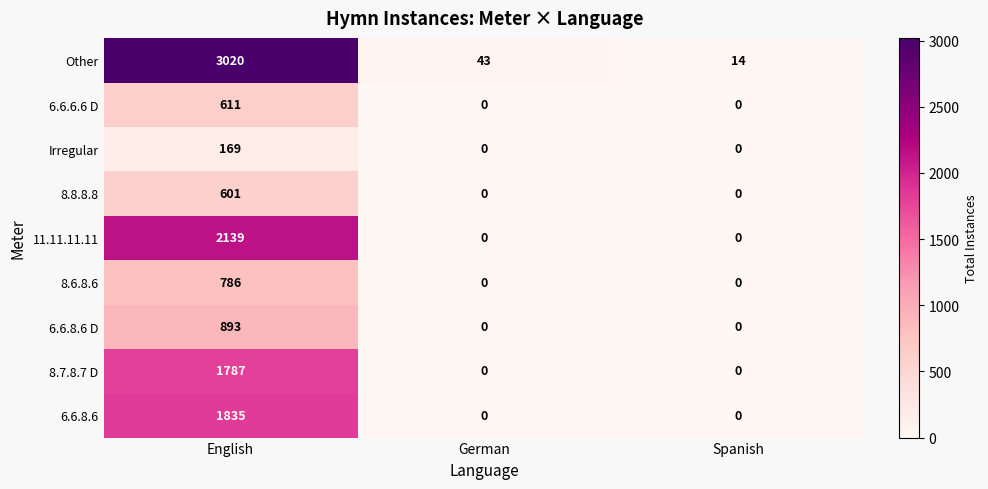

At English, list the series in order from largest to smallest.

Other, 11.11.11.11, 6.6.8.6, 8.7.8.7 D, 6.6.8.6 D, 8.6.8.6, 6.6.6.6 D, 8.8.8.8, Irregular